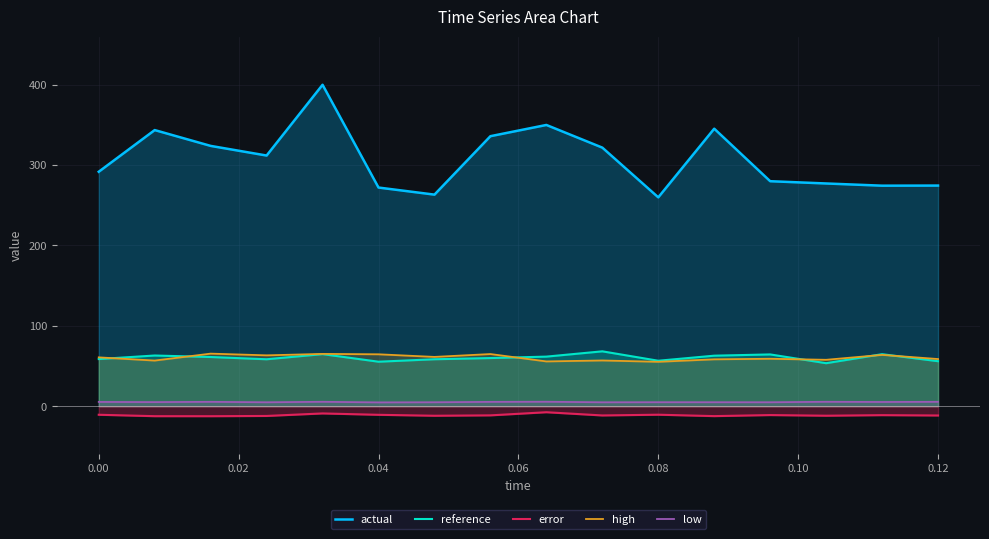

Which series has the largest range (max minus min)?

actual